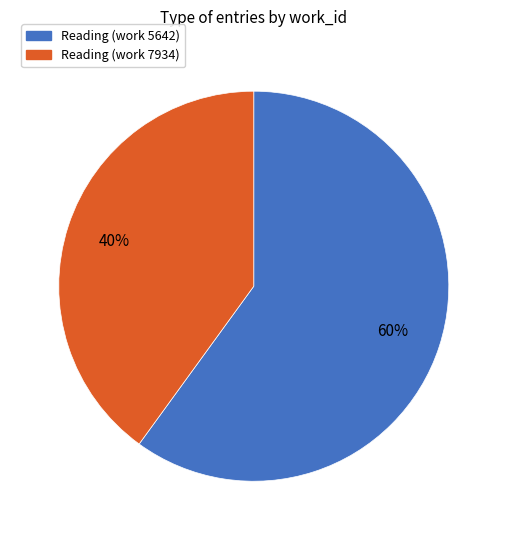

How many slices are in this pie chart?

2